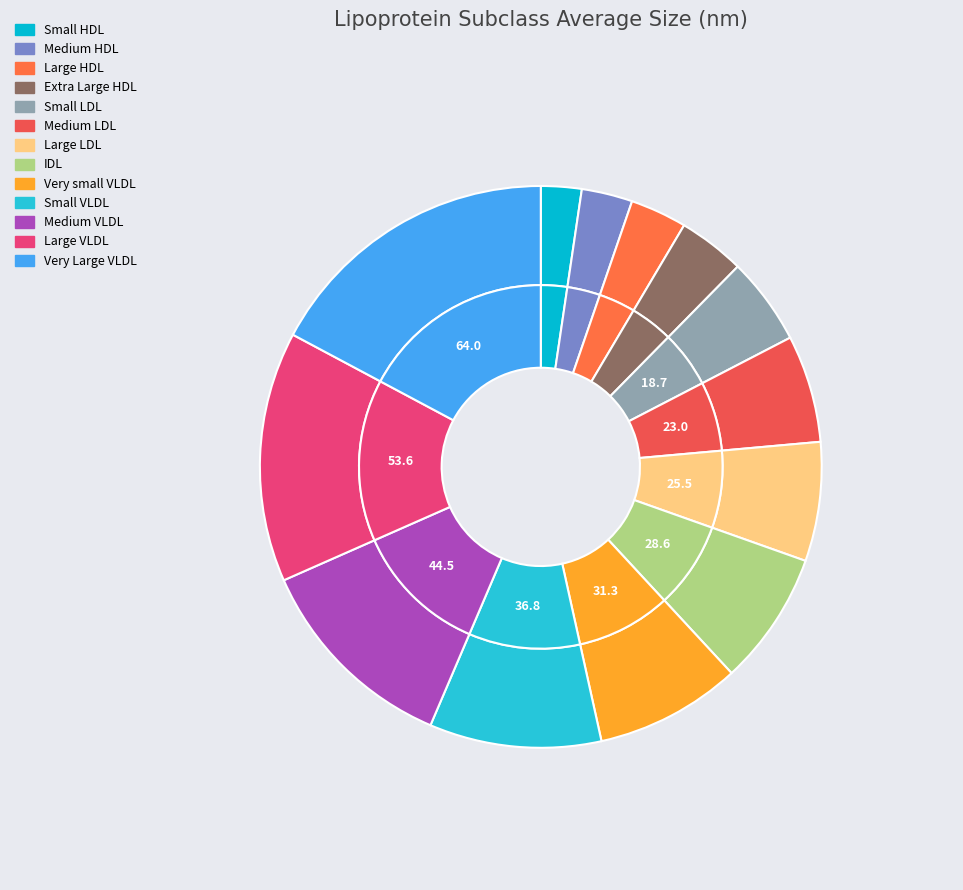

Does M represent more than half of the total?

No